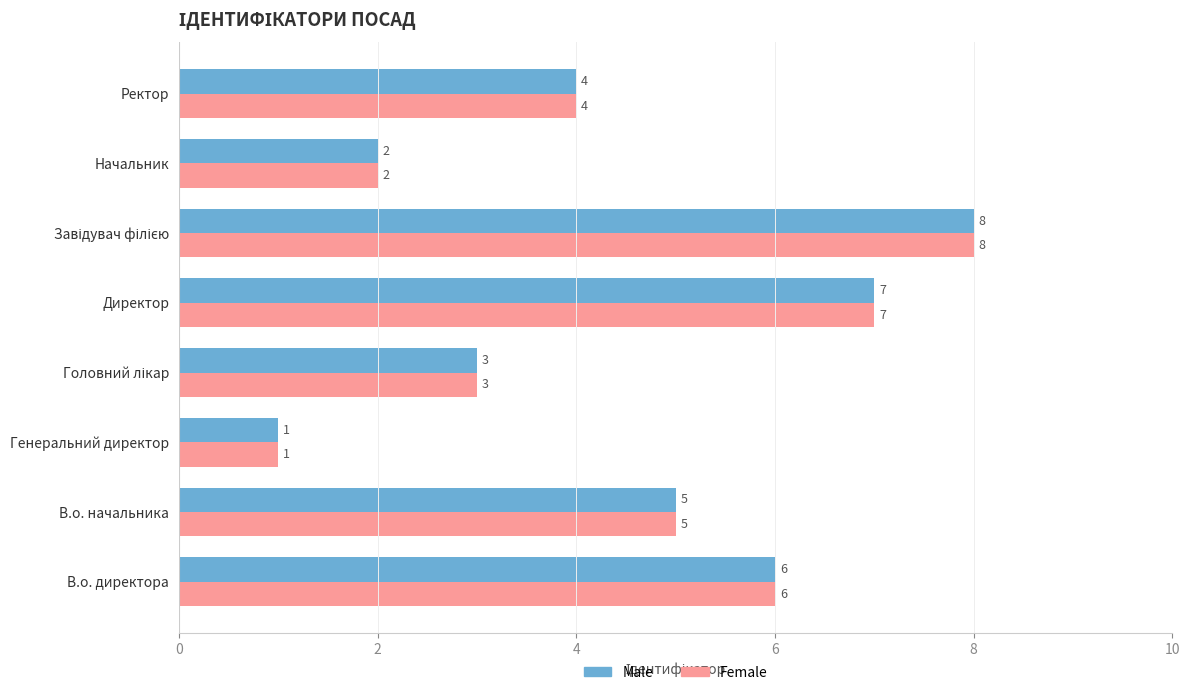

The Female series shows 1 at Генеральний директор. True or false?

True